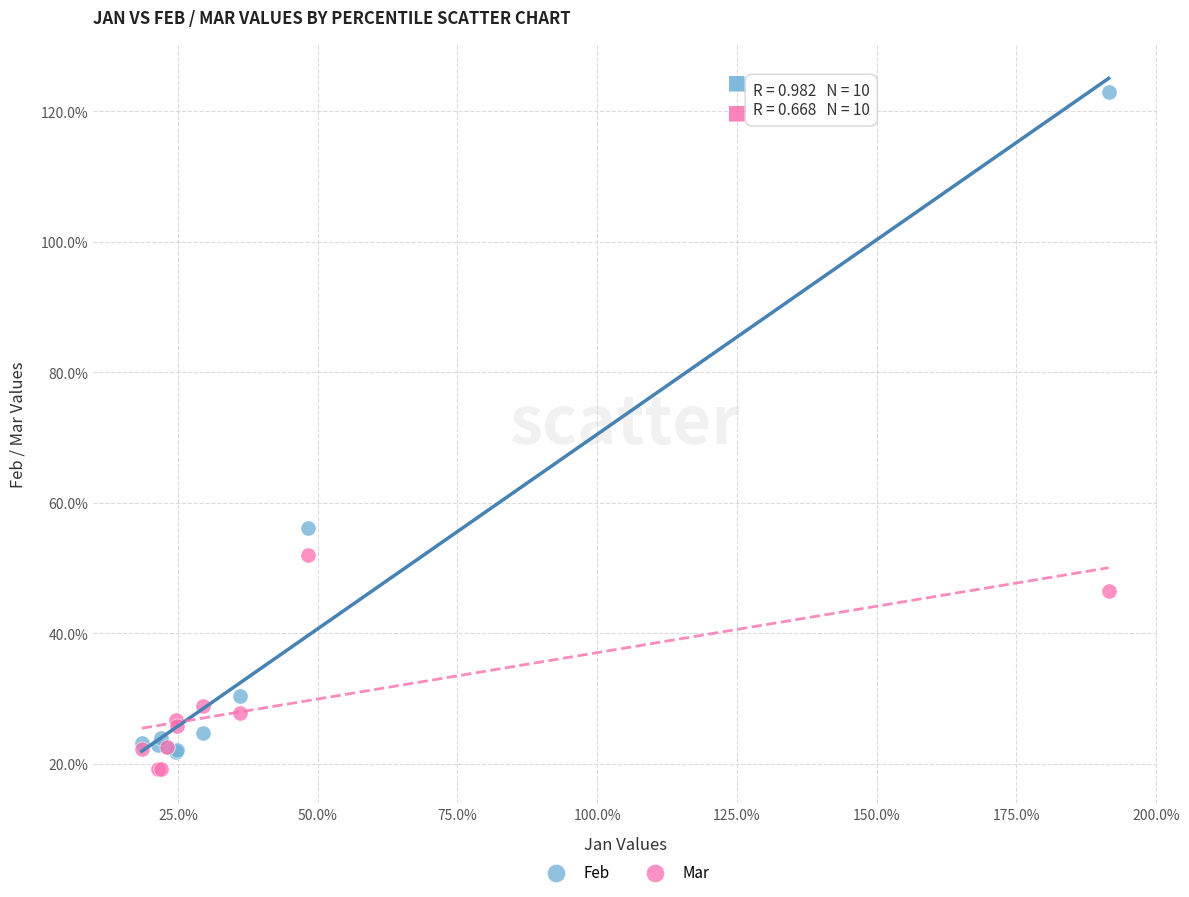

Which series contains the highest Y value?

Feb